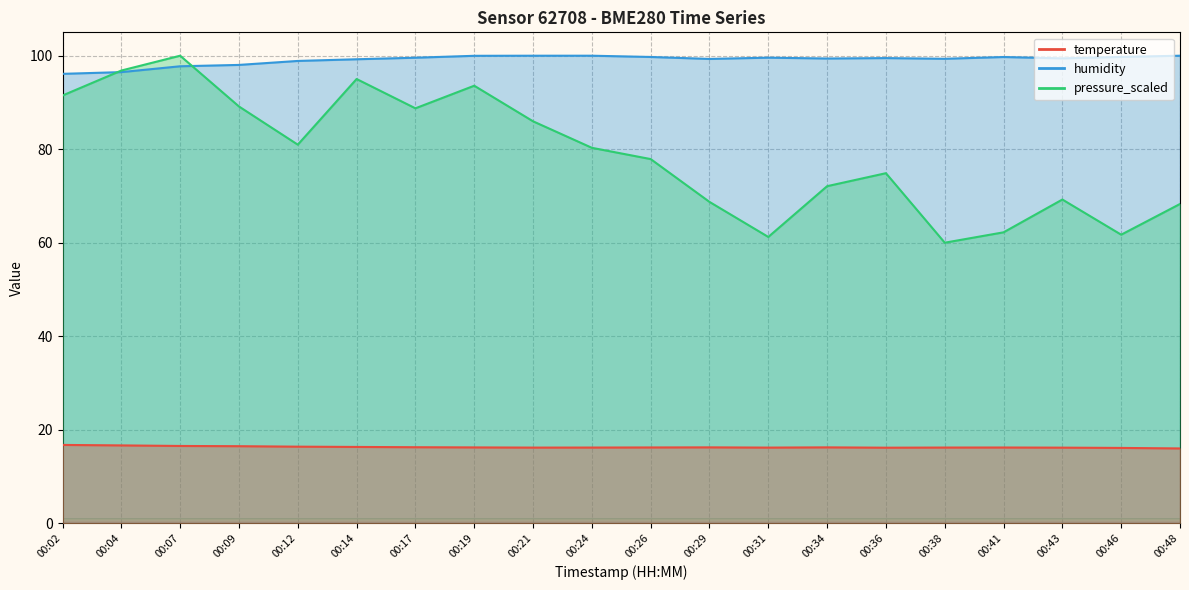

At which category is the sum across all series the highest?

00:07